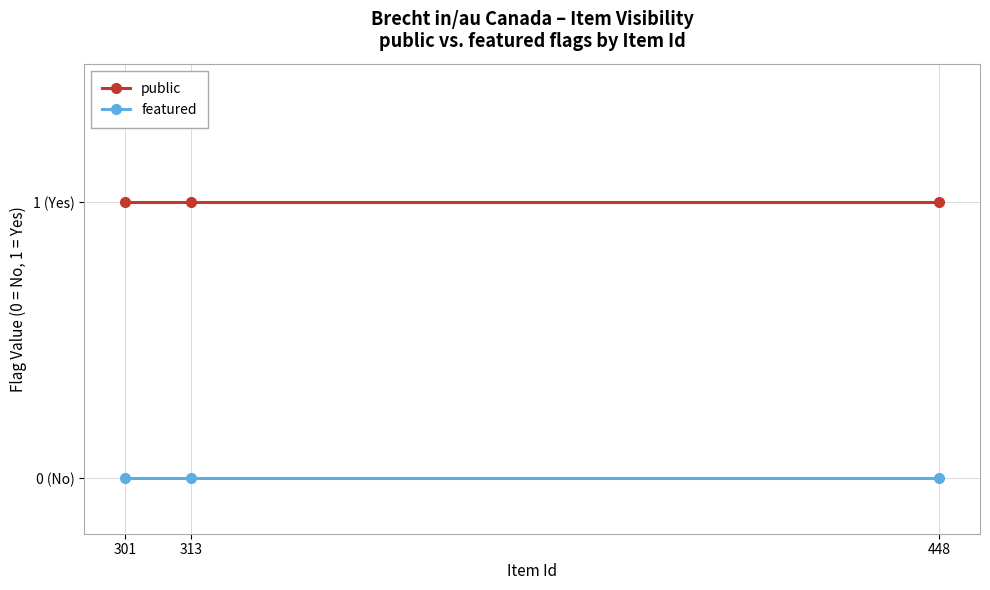

Between 313 and 448, which series saw the biggest shift?

public